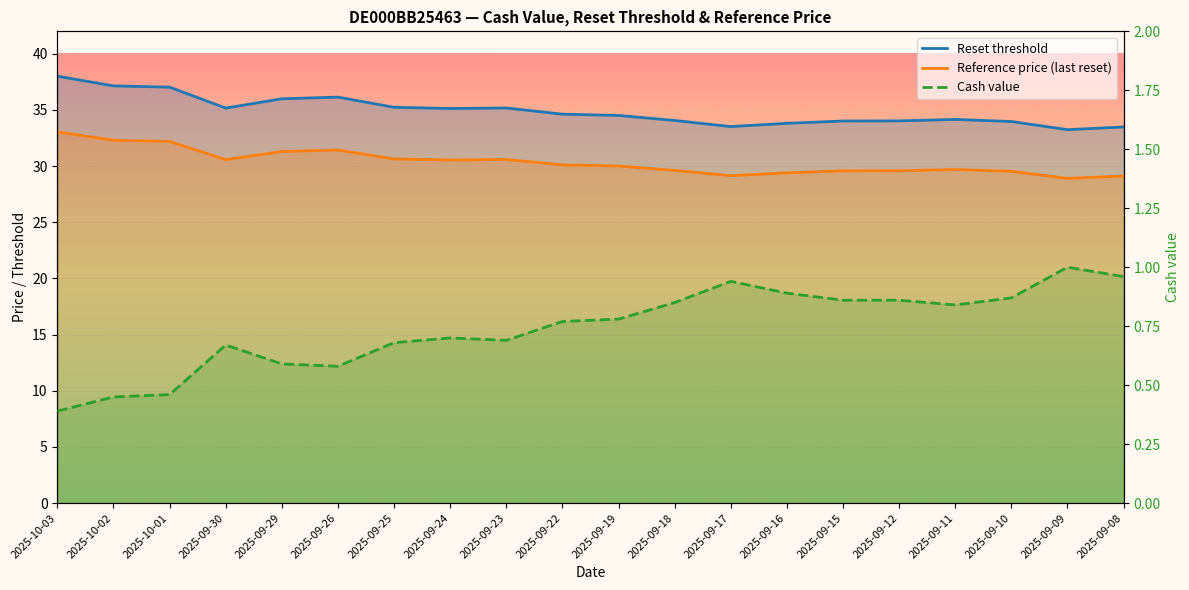

True or false: Reset threshold and Reference price (last reset) intersect in this chart.

False